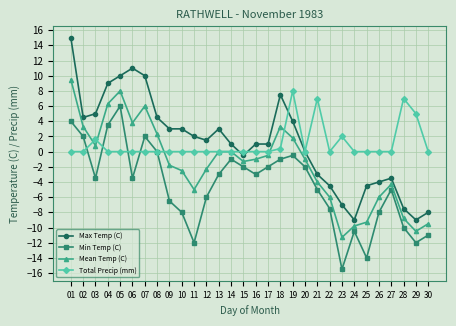

After their last crossing, which series has the higher values: Mean Temp (C) or Total Precip (mm)?

Total Precip (mm)